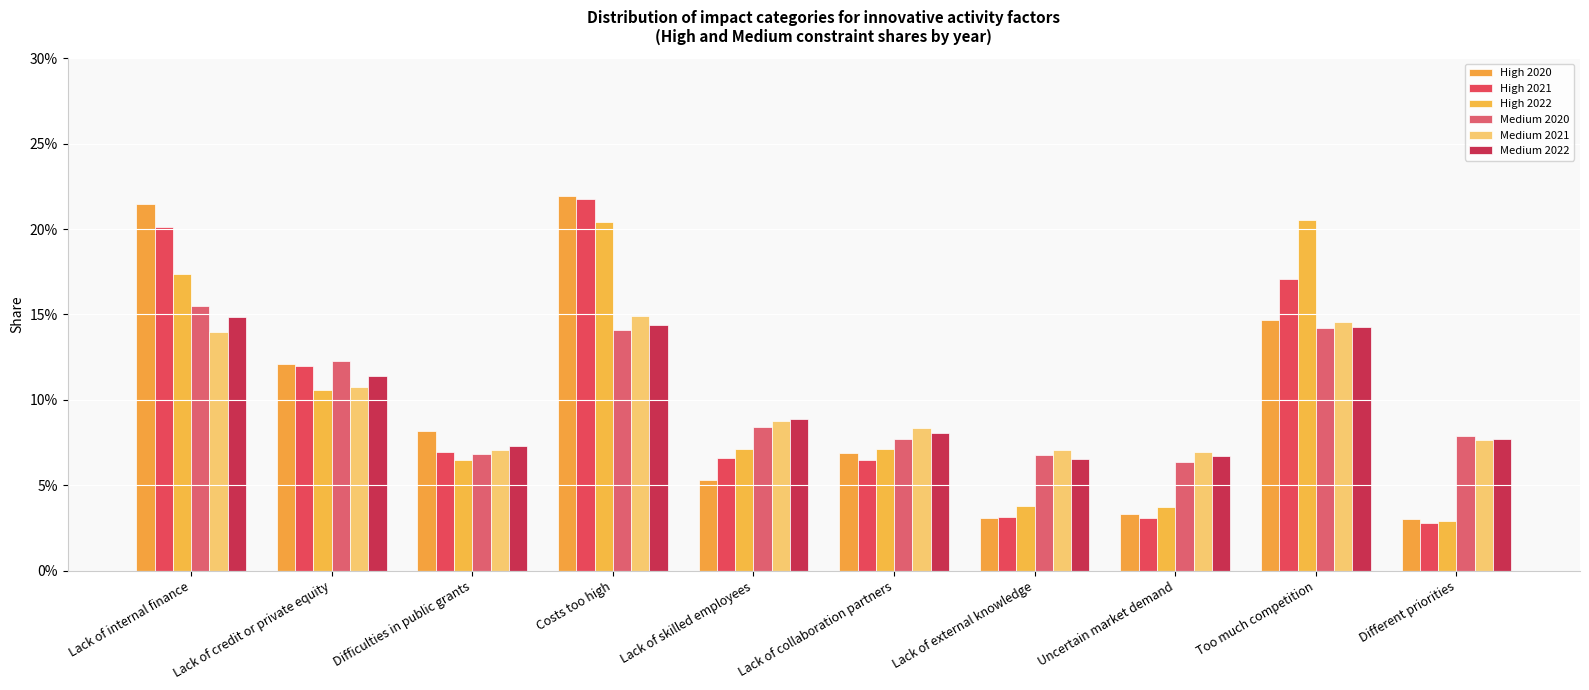

At which label is High 2021 closest to 0?

Different priorities